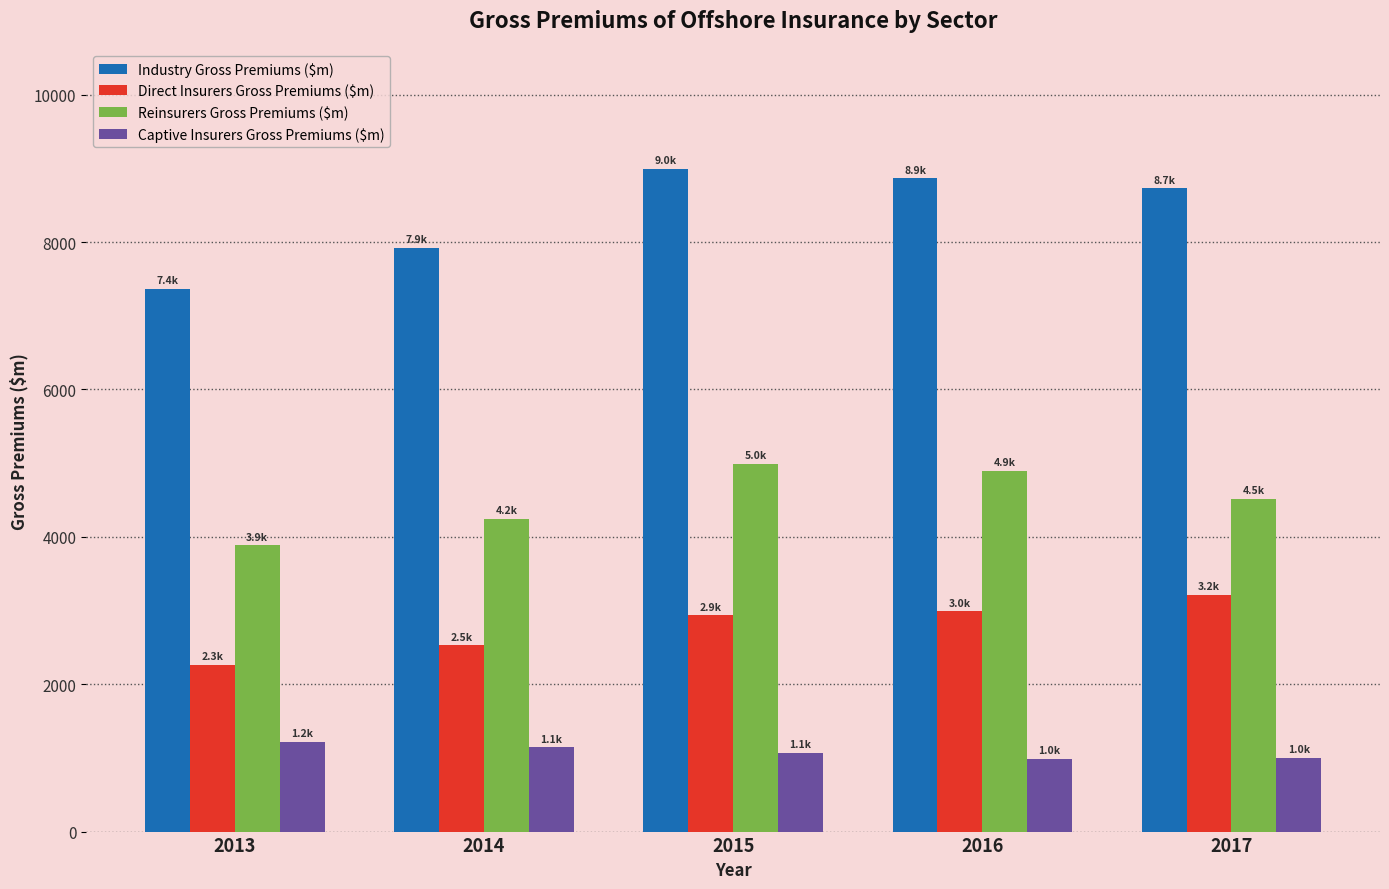

What are all the series names shown in the legend?

Industry Gross Premiums ($m), Direct Insurers Gross Premiums ($m), Reinsurers Gross Premiums ($m), Captive Insurers Gross Premiums ($m)